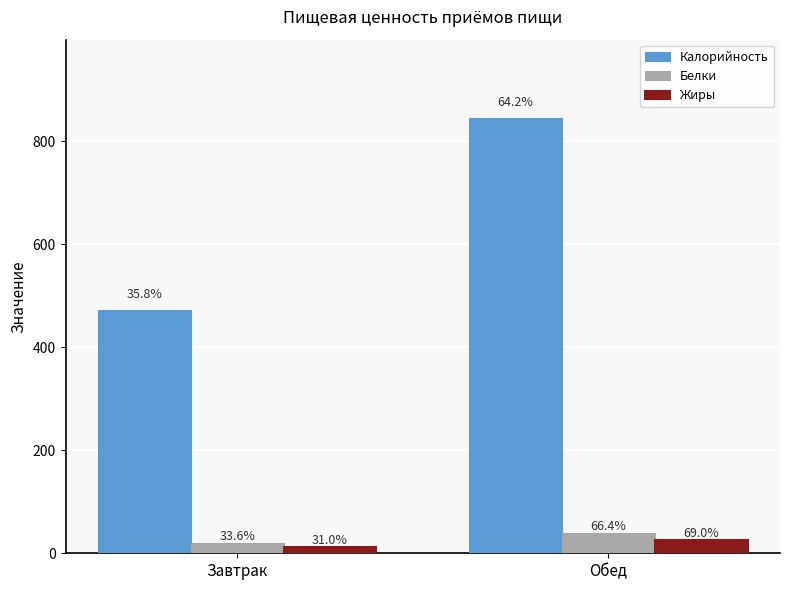

What is the difference between the maximum and minimum values in the Белки series?

19.4